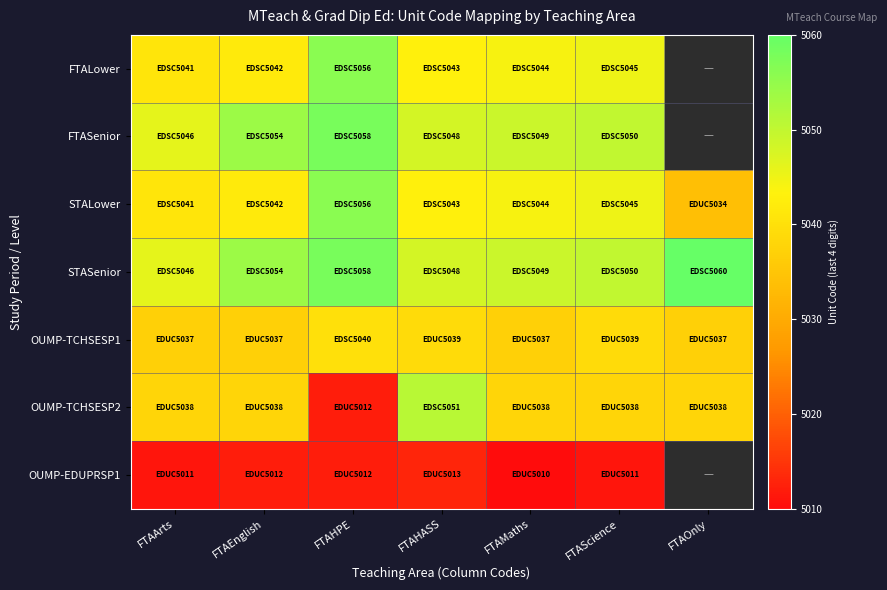

Which series has the widest spread of values?

OUMP-TCHSESP2